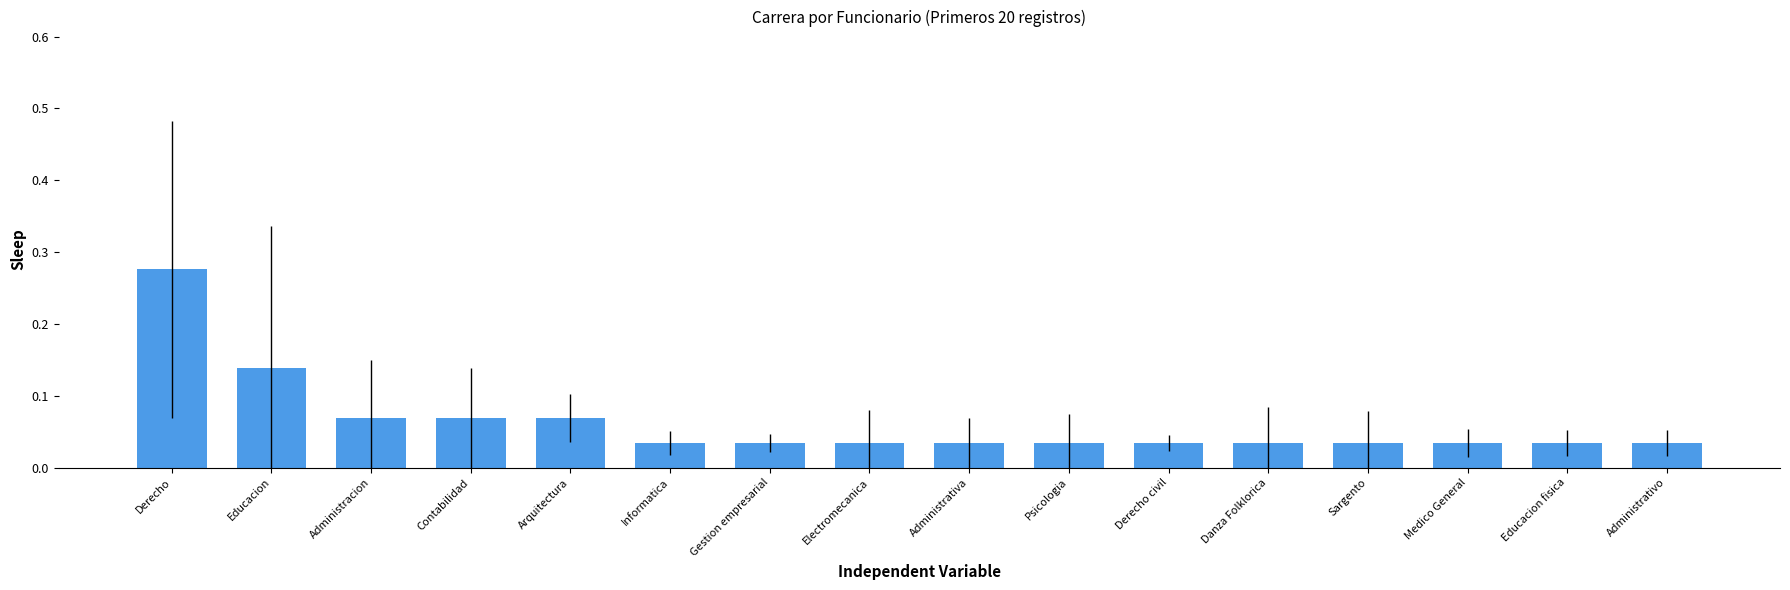

What is the label of the 2nd bar from the right?

Educacion fisica